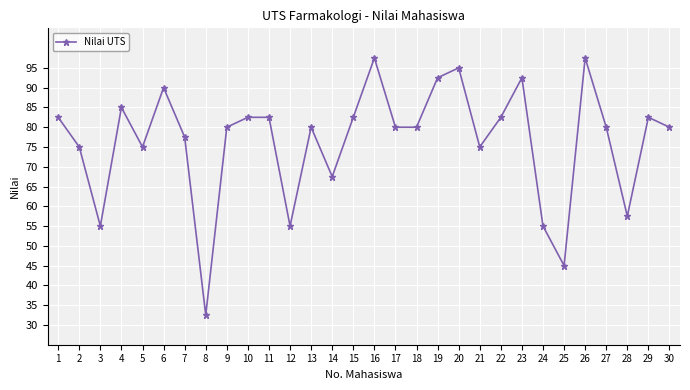

Reading left to right, extract all data points from this chart.

82.5	75.0	55.0	85.0	75.0	90.0	77.5	32.5	80.0	82.5	82.5	55.0	80.0	67.5	82.5	97.5	80.0	80.0	92.5	95.0	75.0	82.5	92.5	55.0	45.0	97.5	80.0	57.5	82.5	80.0